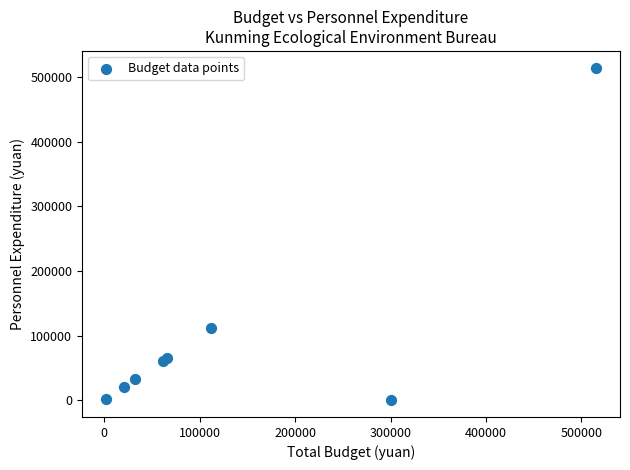

What Y value in the scatter plot is closest to 257403?

112000